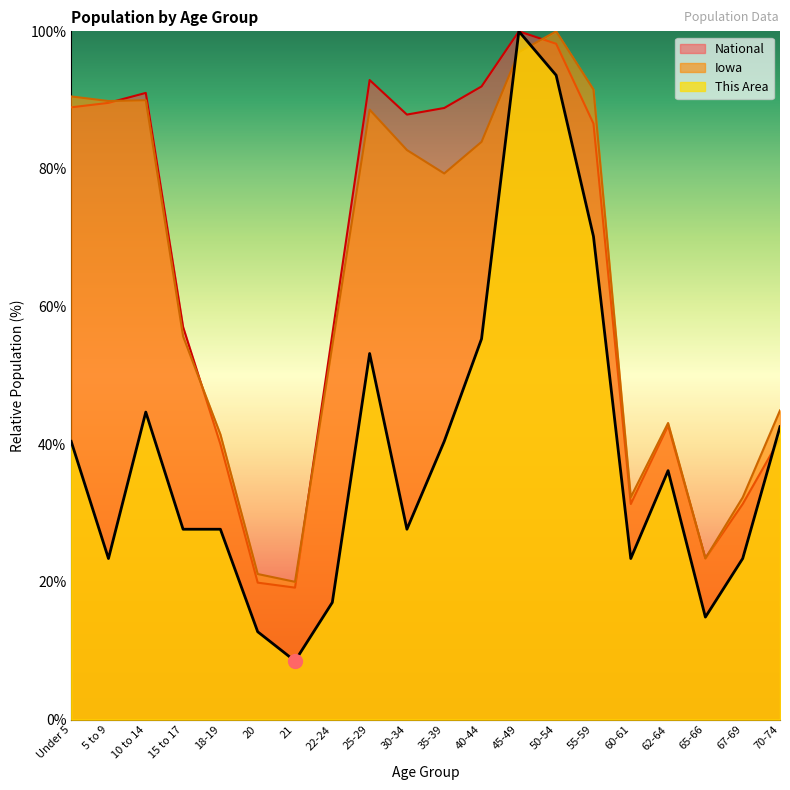

Is the value of Iowa at 67-69 greater than the value of This Area at 45-49?

No